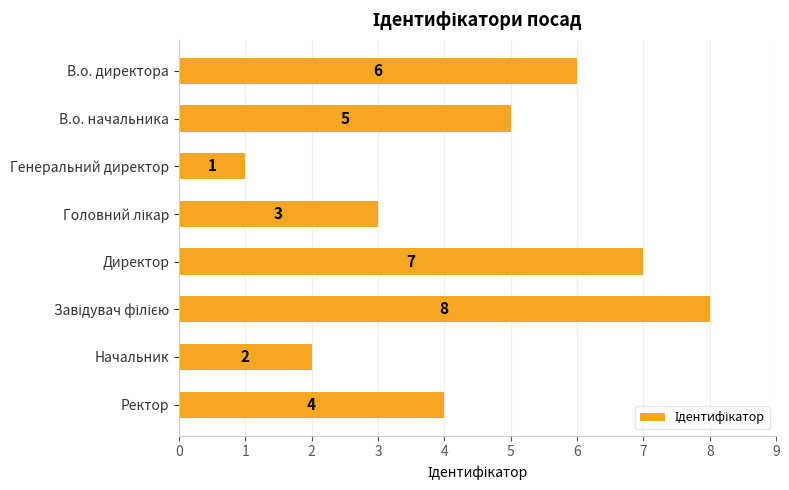

What is the difference between the maximum and second lowest values?

6